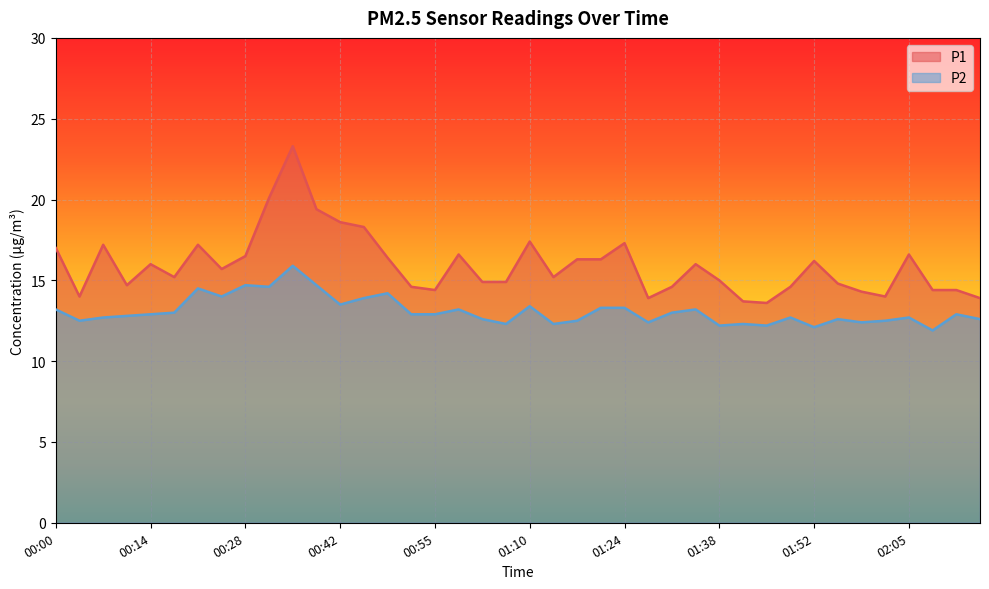

Between 01:55 and 01:59, which series saw the biggest shift?

P1